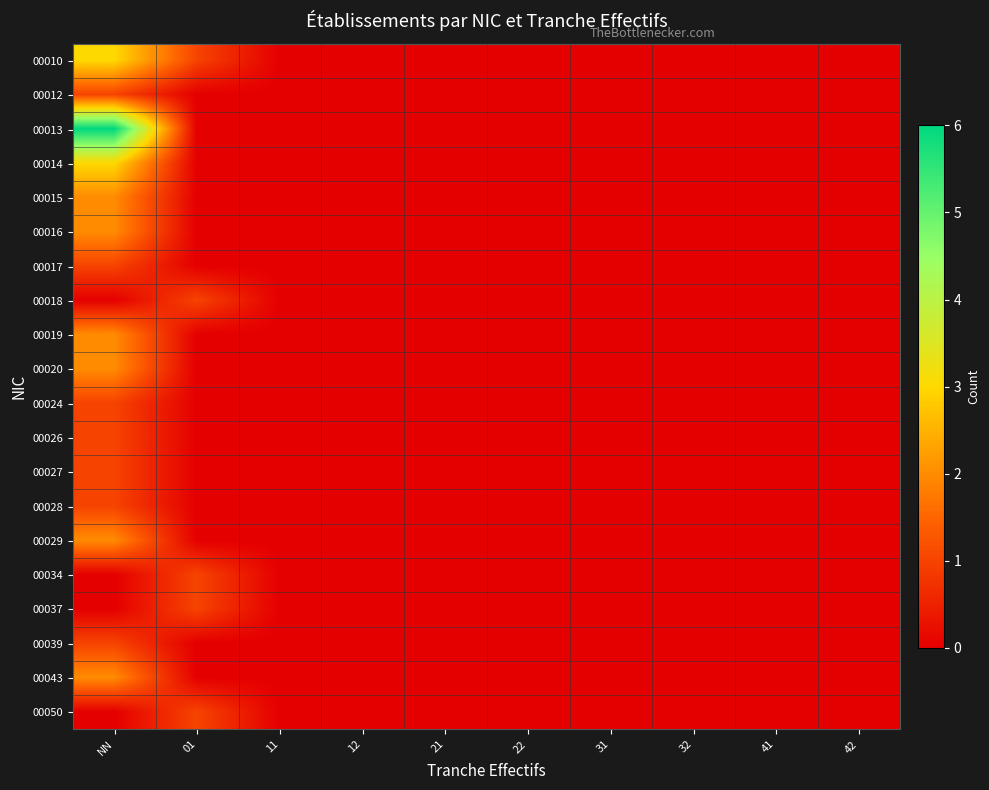

Between NN and 12, which series saw the biggest shift?

00013